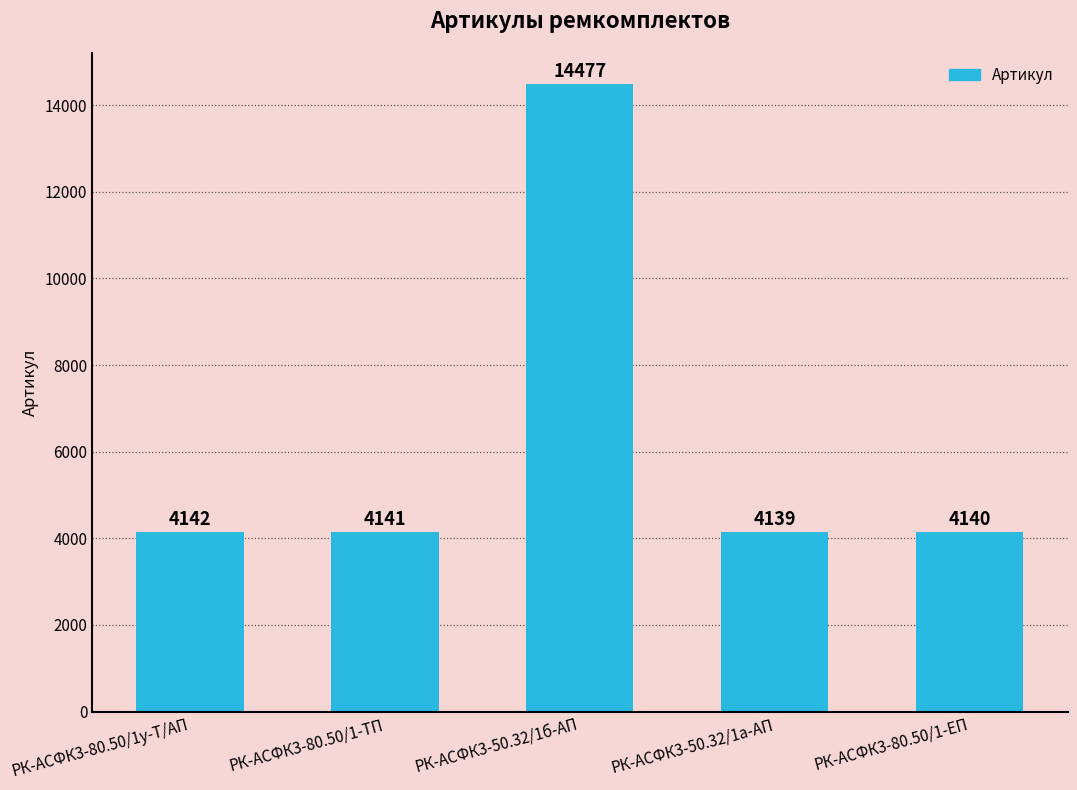

Is it true that the value at РК-АСФК3-80.50/1-ЕП is 5933?

False